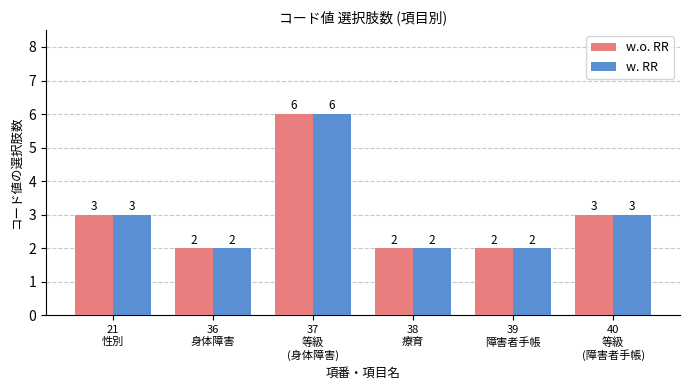

Reading right to left, what are all the values shown in this chart?

w.o. RR: 40
等級
(障害者手帳)=3	39
障害者手帳=2	38
療育=2	37
等級
(身体障害)=6	36
身体障害=2	21
性別=3
w. RR: 40
等級
(障害者手帳)=3	39
障害者手帳=2	38
療育=2	37
等級
(身体障害)=6	36
身体障害=2	21
性別=3